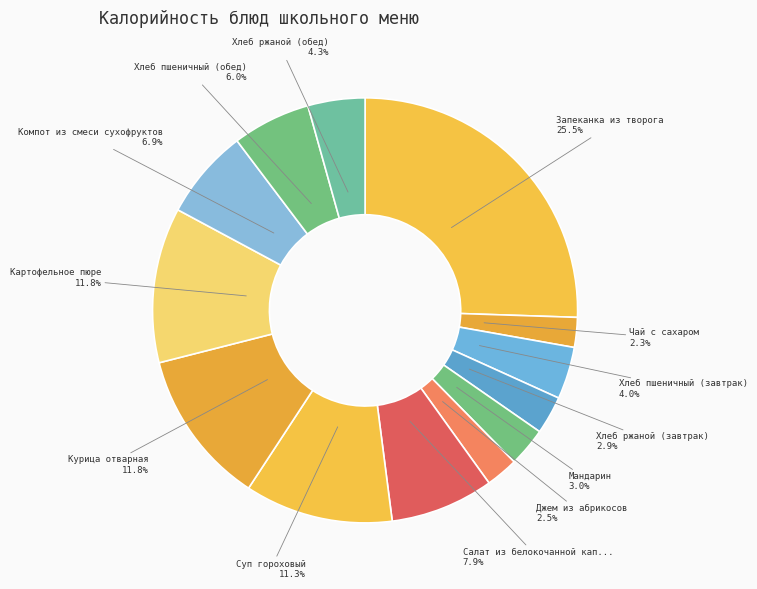

Rank the categories by value from highest to lowest.

Запеканка из творога, Картофельное пюре, Курица отварная, Суп гороховый, Салат из белокочанной капусты, Компот из смеси сухофруктов, Хлеб пшеничный (обед), Хлеб ржаной (обед), Хлеб пшеничный (завтрак), Мандарин, Хлеб ржаной (завтрак), Джем из абрикосов, Чай с сахаром